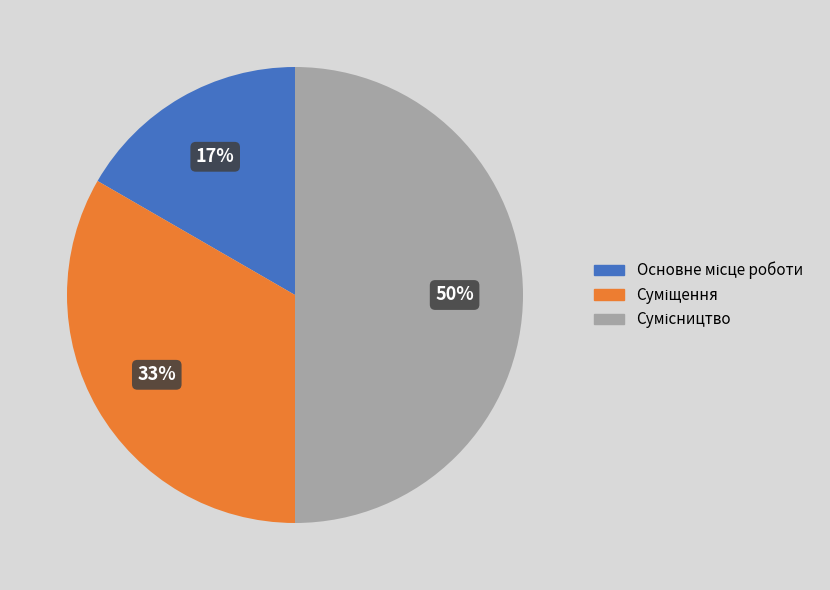

To the nearest percent, what is the difference between the largest and smallest slice percentages?

33%